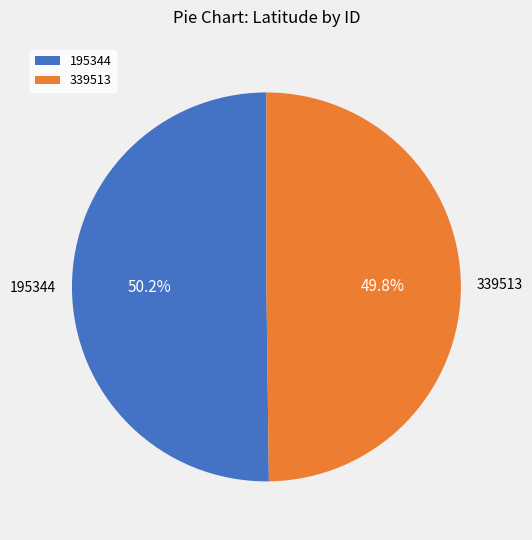

Is it true that 195344 is 58% of the pie?

False